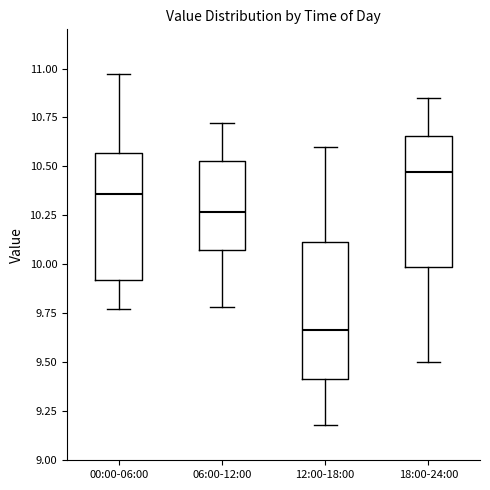

Which box's median line is the lowest?

12:00-18:00